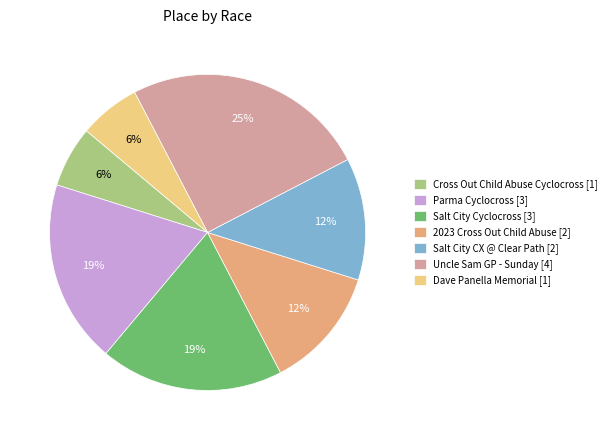

To the nearest percent, what is the difference between the largest and smallest slice percentages?

19%